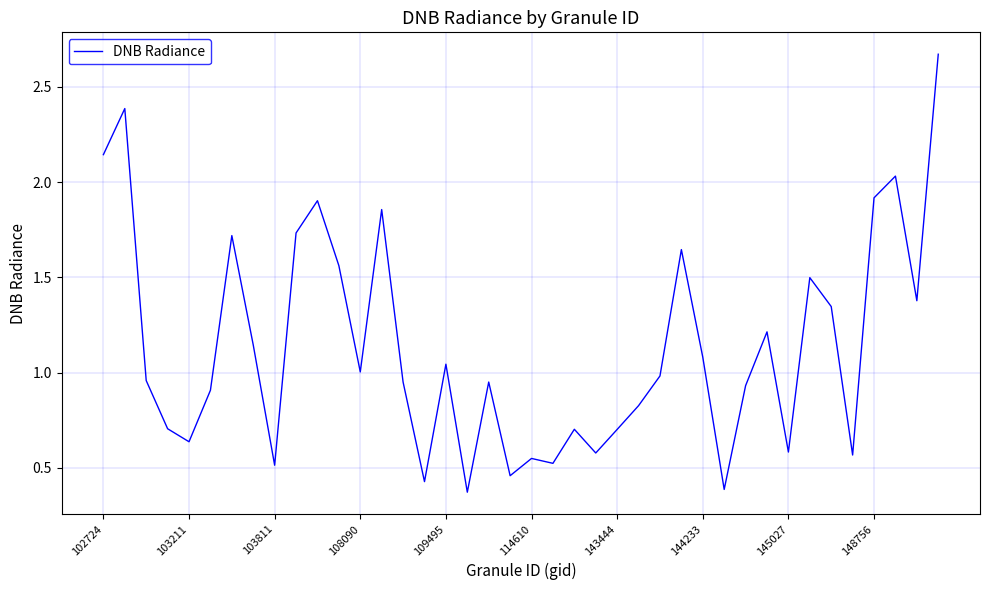

What is the average value?

1.1